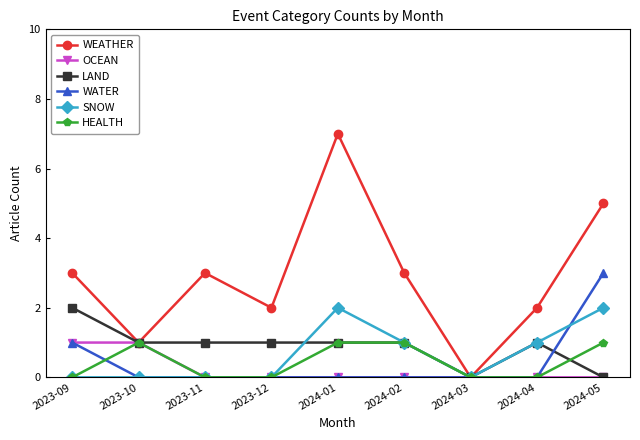

What is the total value across all series at 2023-11?

4